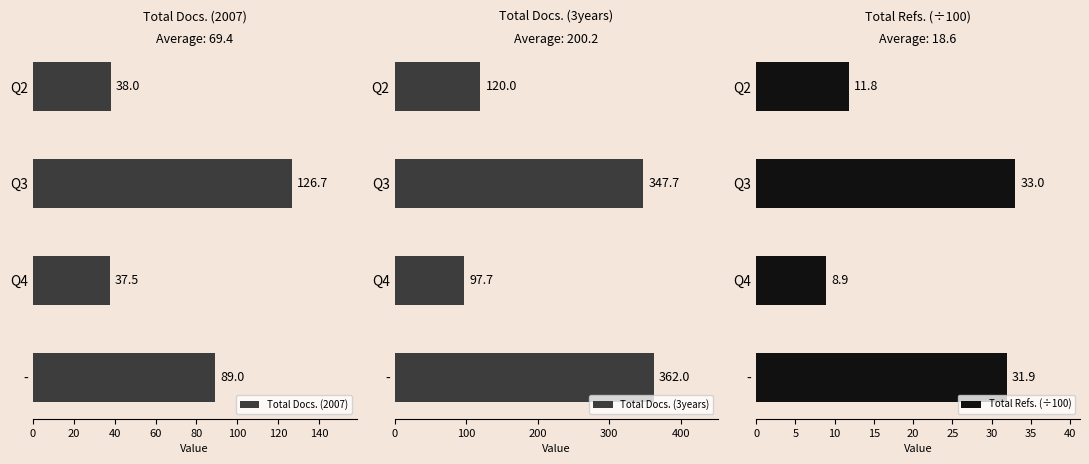

What is the approximate value of Total Docs. (2007) at Q4?

37.5